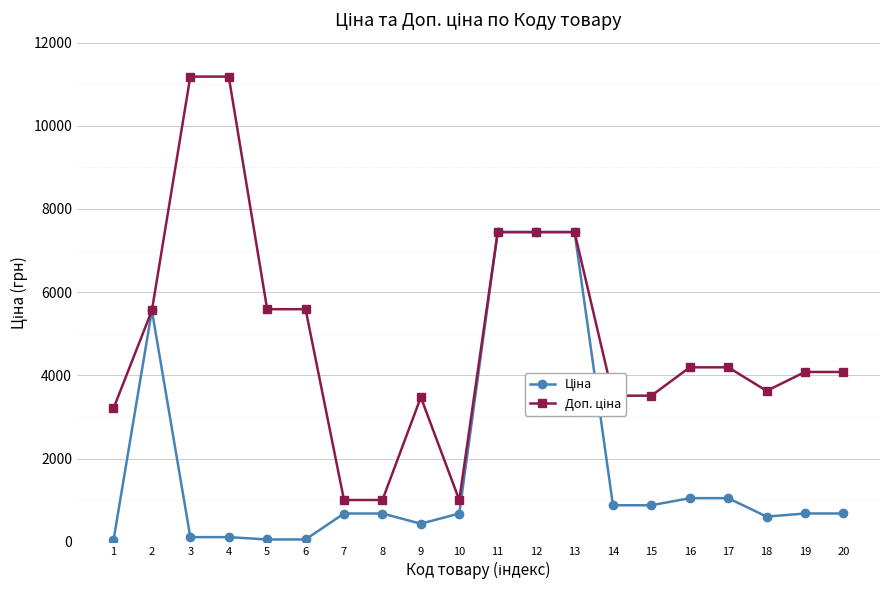

Is this an area chart (filled region under the line)?

No